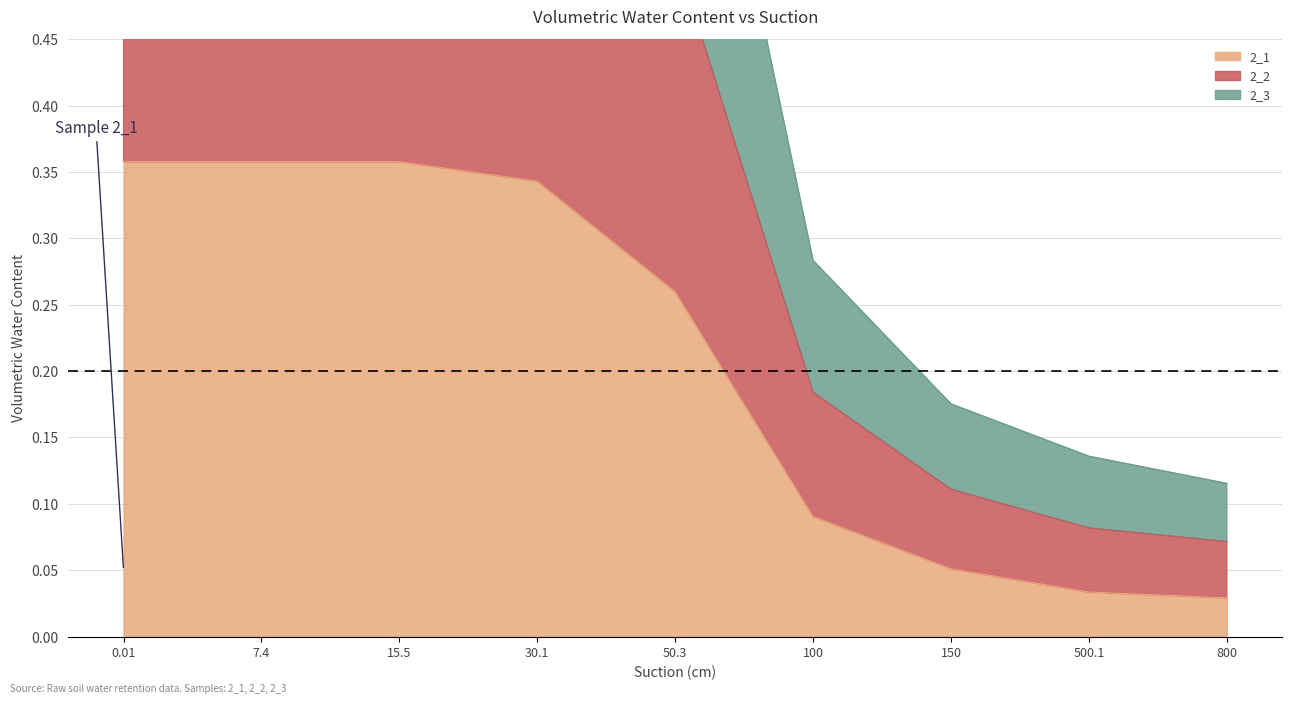

Is it true that 2_1 equals 0.2 at 30.1?

False